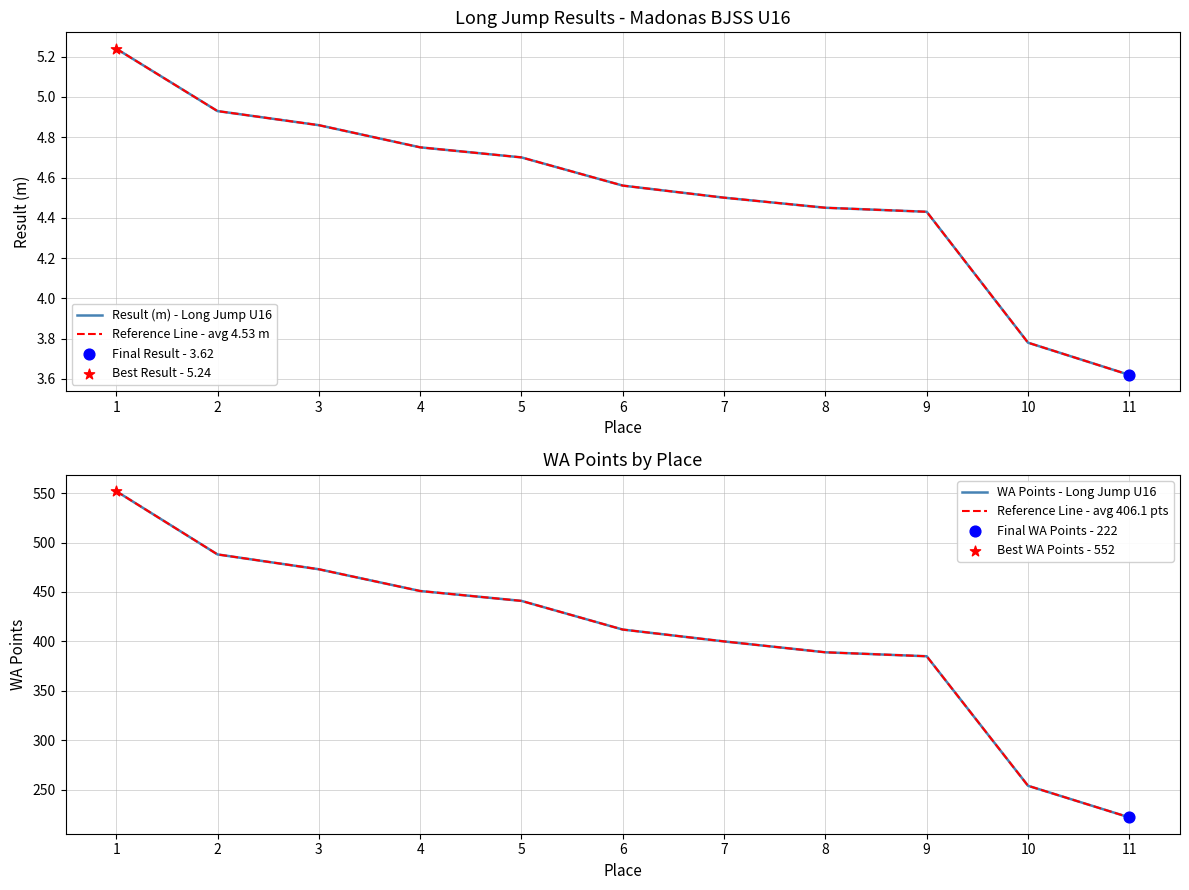

At how many categories does at least one series exceed 261?

9